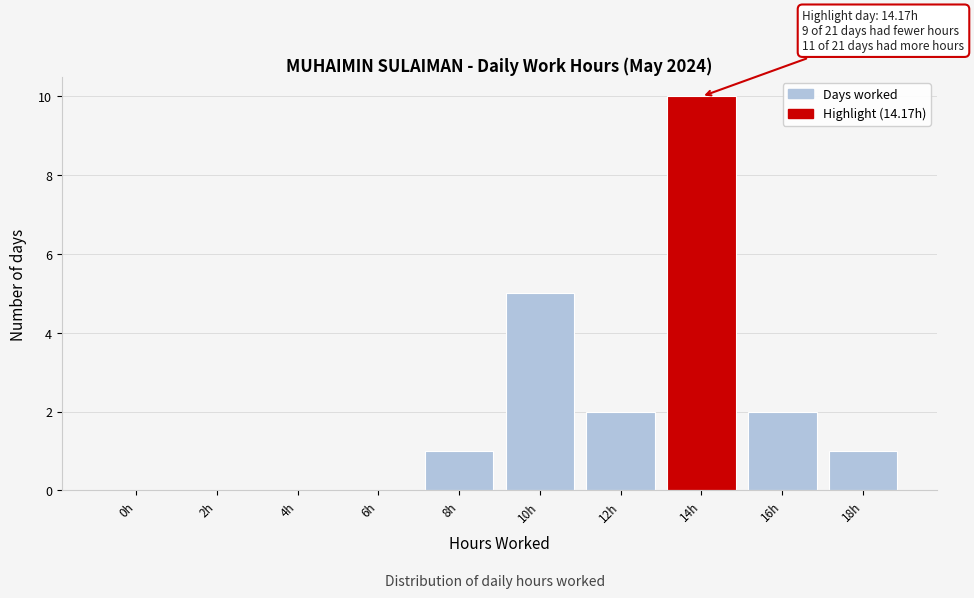

Reading left to right, list all the values displayed in this chart.

0h=0	2h=0	4h=0	6h=0	8h=1	10h=5	12h=2	14h=10	16h=2	18h=1